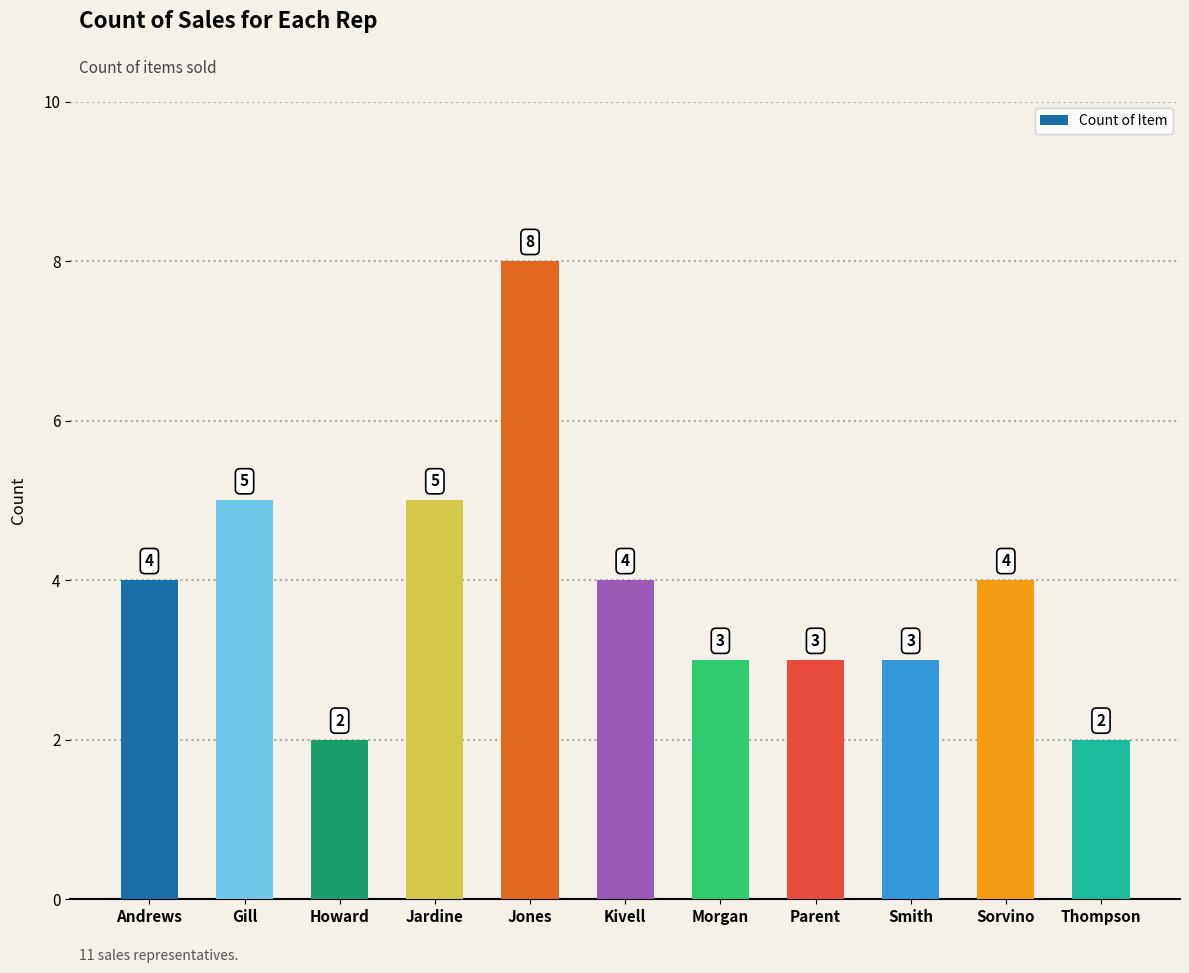

Reading right to left, what are all the values shown in this chart?

2	4	3	3	3	4	8	5	2	5	4